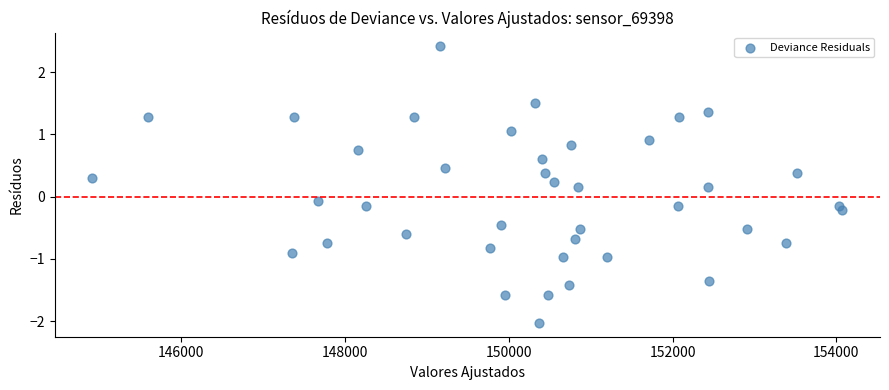

What is the range of X values (max minus min)?

9165.0